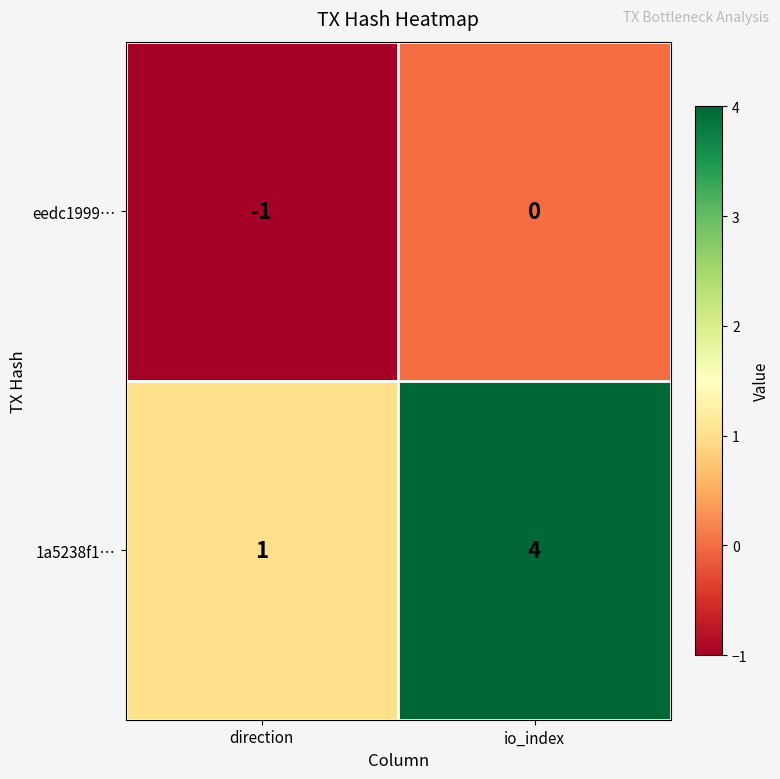

Which series has the widest spread of values?

1a5238f1…